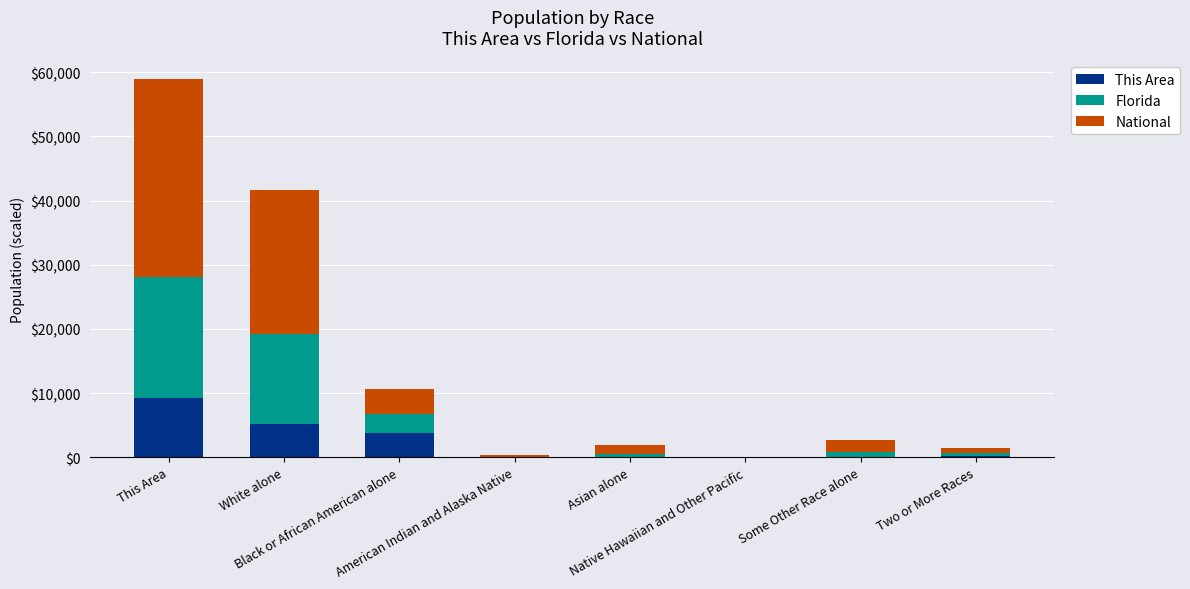

Are the bars grouped side by side (vs. stacked)?

No